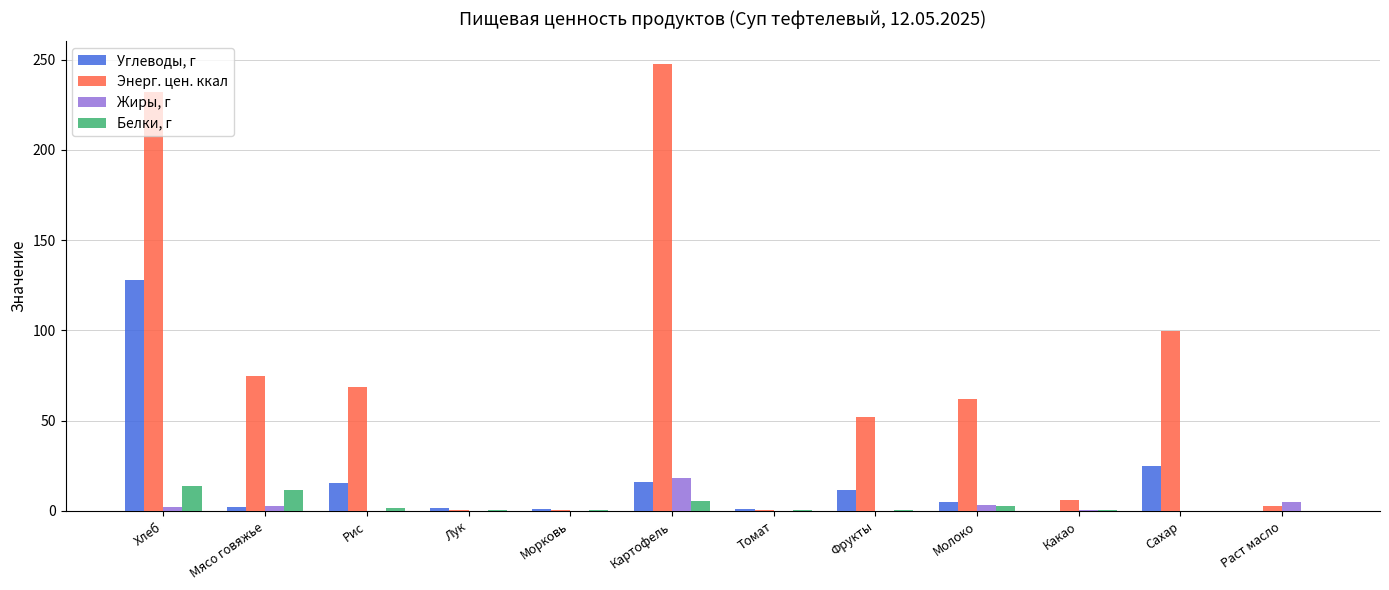

At which category is the sum across all series the highest?

Хлеб